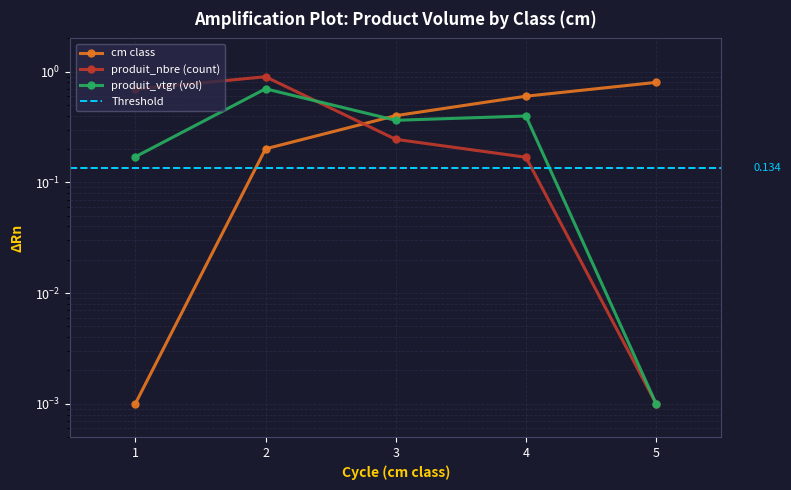

Reading right to left, extract all data points from this chart.

cm: 0.8	0.6	0.4	0.2	0.0
produit_nbre: 0.0	0.2	0.2	0.9	0.7
produit_vtgr: 0.0	0.4	0.4	0.7	0.2